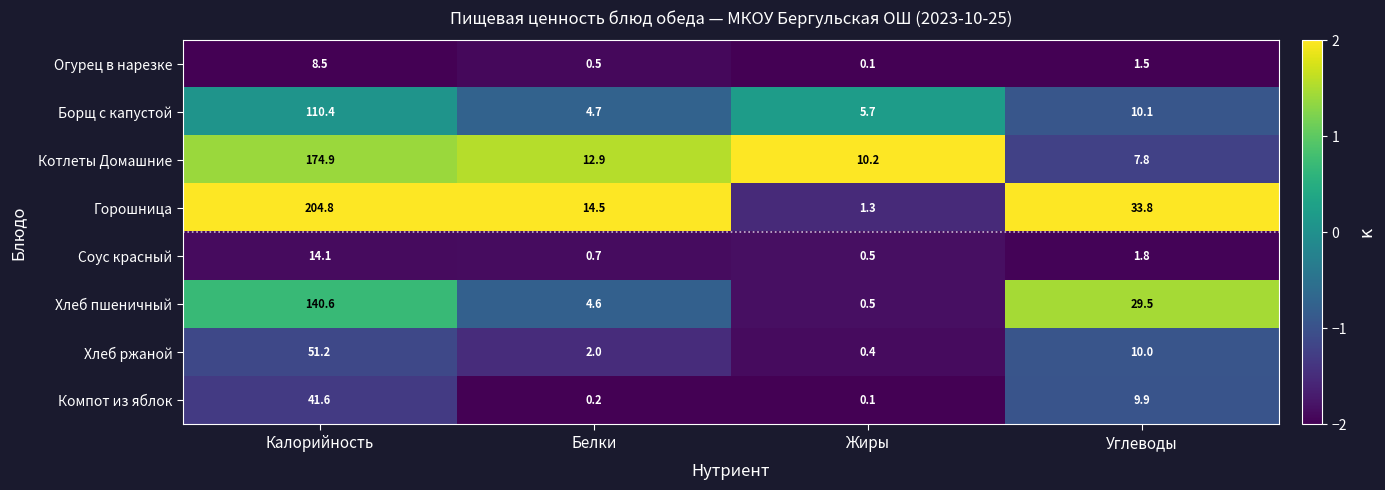

Which series changed the most between Белки and Жиры?

Горошница